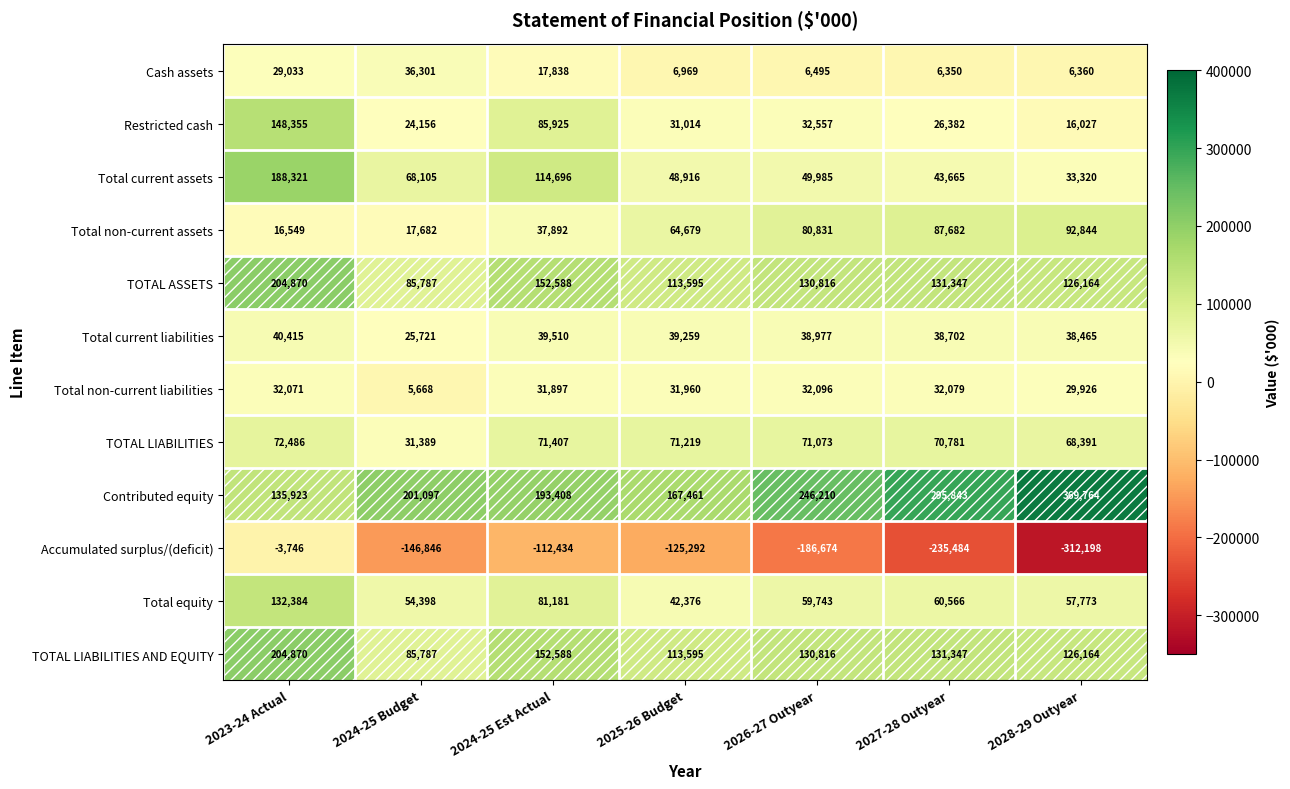

What is the difference between the maximum and second lowest values in the Contributed equity series?

202303